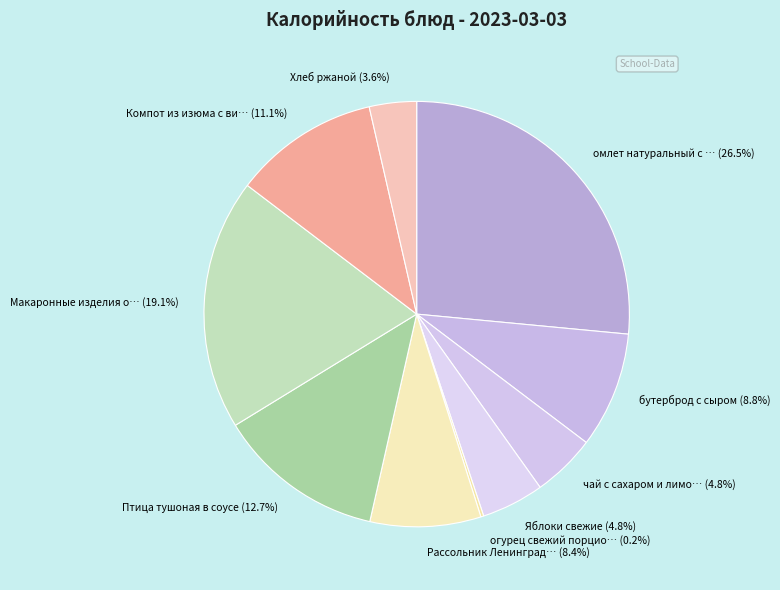

Which has a higher value, Рассольник Ленинград… (8.4%) or чай с сахаром и лимо… (4.8%)?

Рассольник Ленинград… (8.4%)